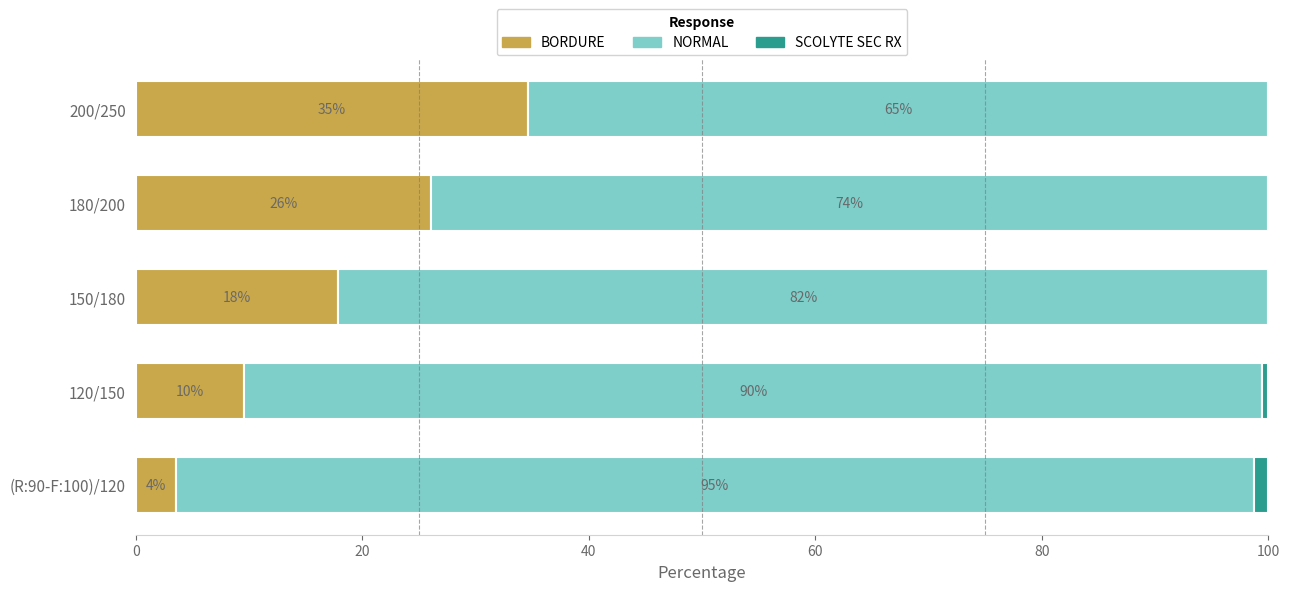

What is the total value across all series at 180/200?

100.0